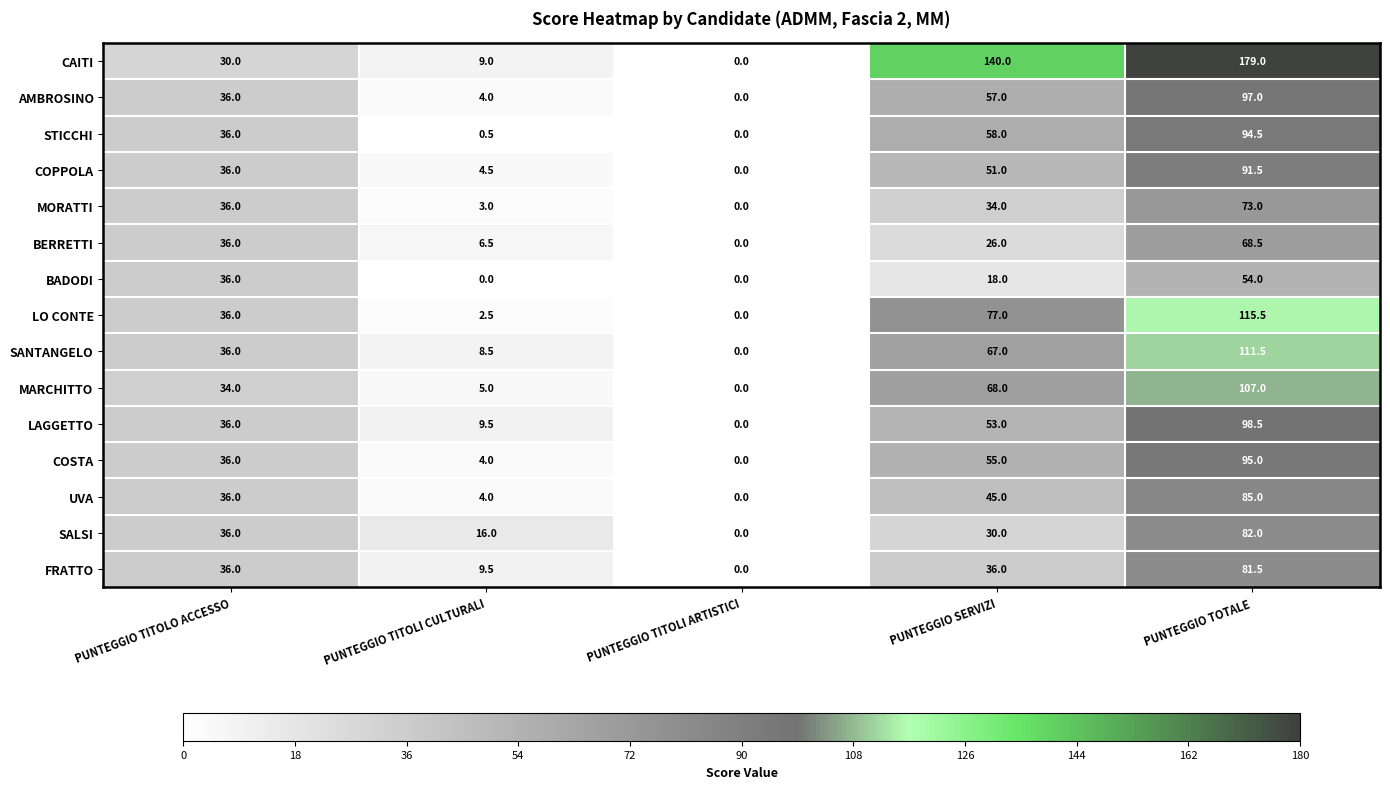

Which series has the widest spread of values?

CAITI